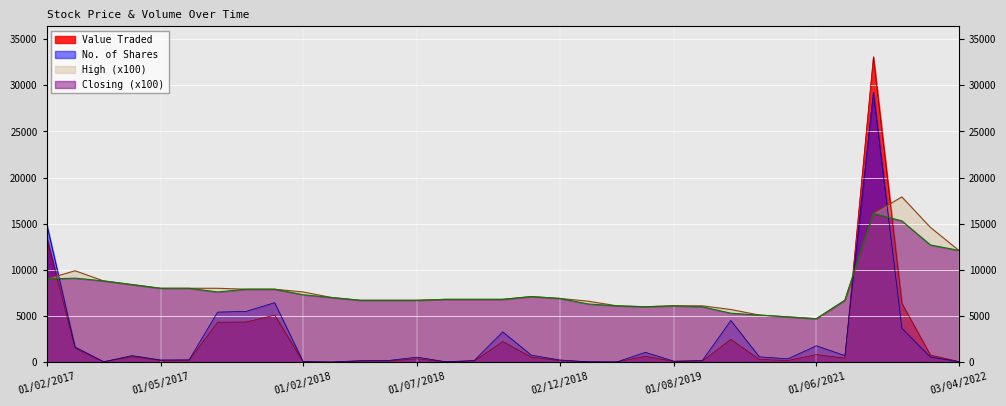

Reading left to right, list all the values displayed in this chart.

Value Traded: 13544	1521	38	592	186	198	4322	4345	5088	42	4	109	123	359	29	120	2228	535	163	22	12	635	64	108	2460	292	175	811	428	33088	6368	764	61
No. of Shares: 15049	1643	43	705	233	248	5418	5500	6441	56	6	162	184	536	42	176	3277	754	236	34	20	1058	105	179	4509	573	358	1773	704	29241	3669	550	50
High: 9000	9900	8800	8400	8000	8000	8000	7900	7900	7600	7000	6700	6700	6700	6800	6800	6800	7100	6900	6600	6100	6000	6100	6100	5700	5100	4900	4700	6700	16100	17900	14600	12100
Closing: 9000	9100	8800	8400	8000	8000	7600	7900	7900	7300	7000	6700	6700	6700	6800	6800	6800	7100	6900	6300	6100	6000	6100	6000	5300	5100	4900	4700	6700	16100	15300	12700	12100